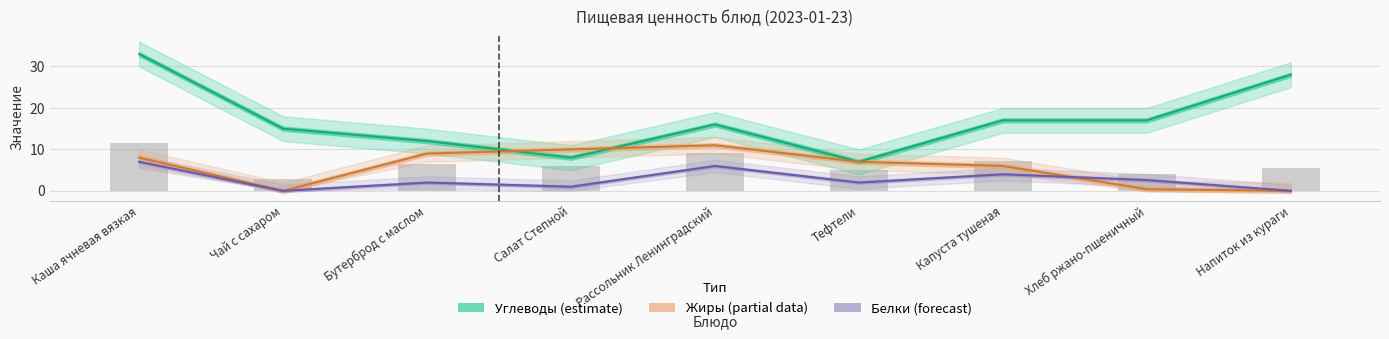

What is the difference between the highest and lowest values at Хлеб ржано-пшеничный?

16.6